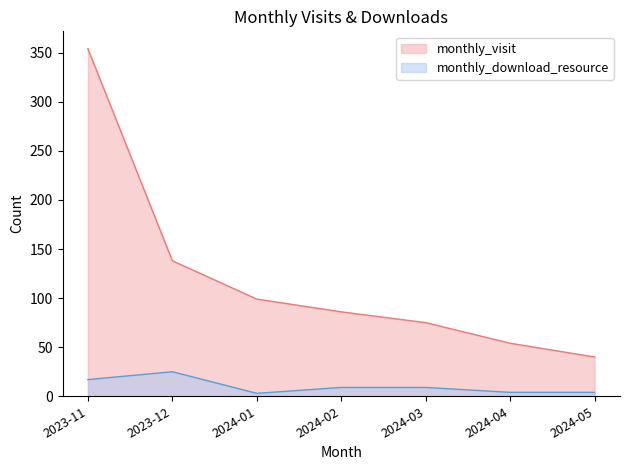

What are all the series names shown in the legend?

monthly_visit, monthly_download_resource